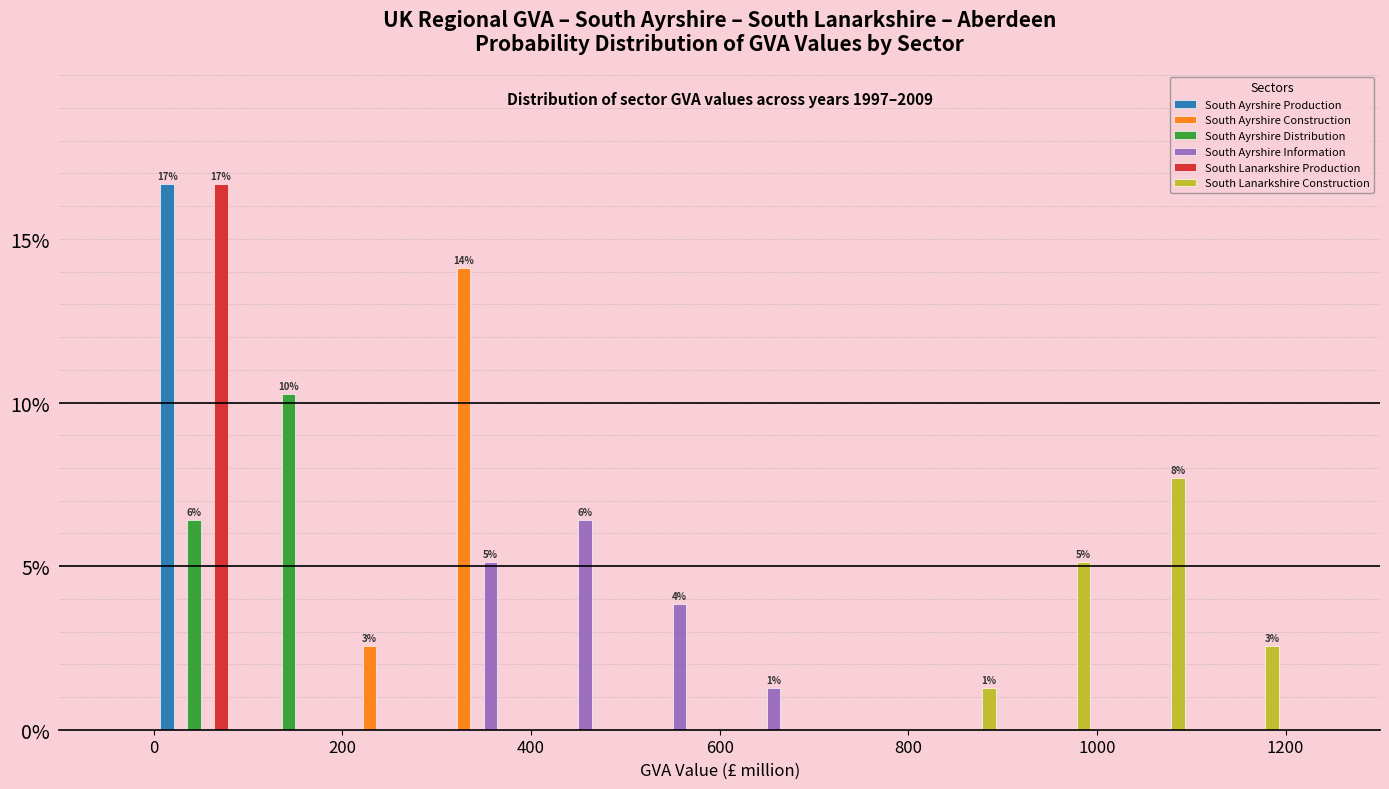

In the South Ayrshire Distribution series, which range on the x-axis has the tallest bar?

100 to 200